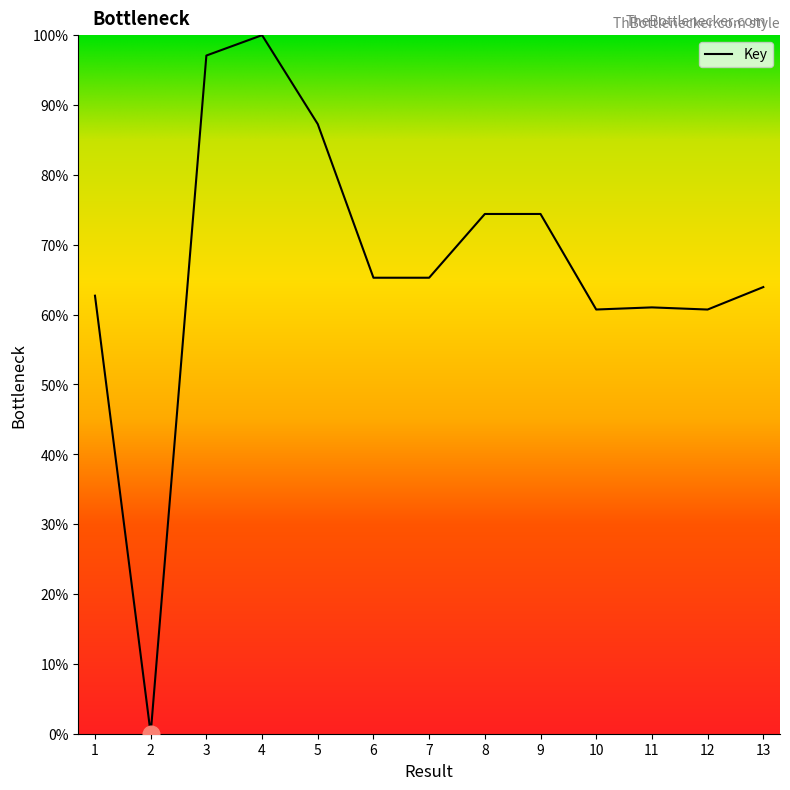

What is the change in value from 6 to 8?

+9.1